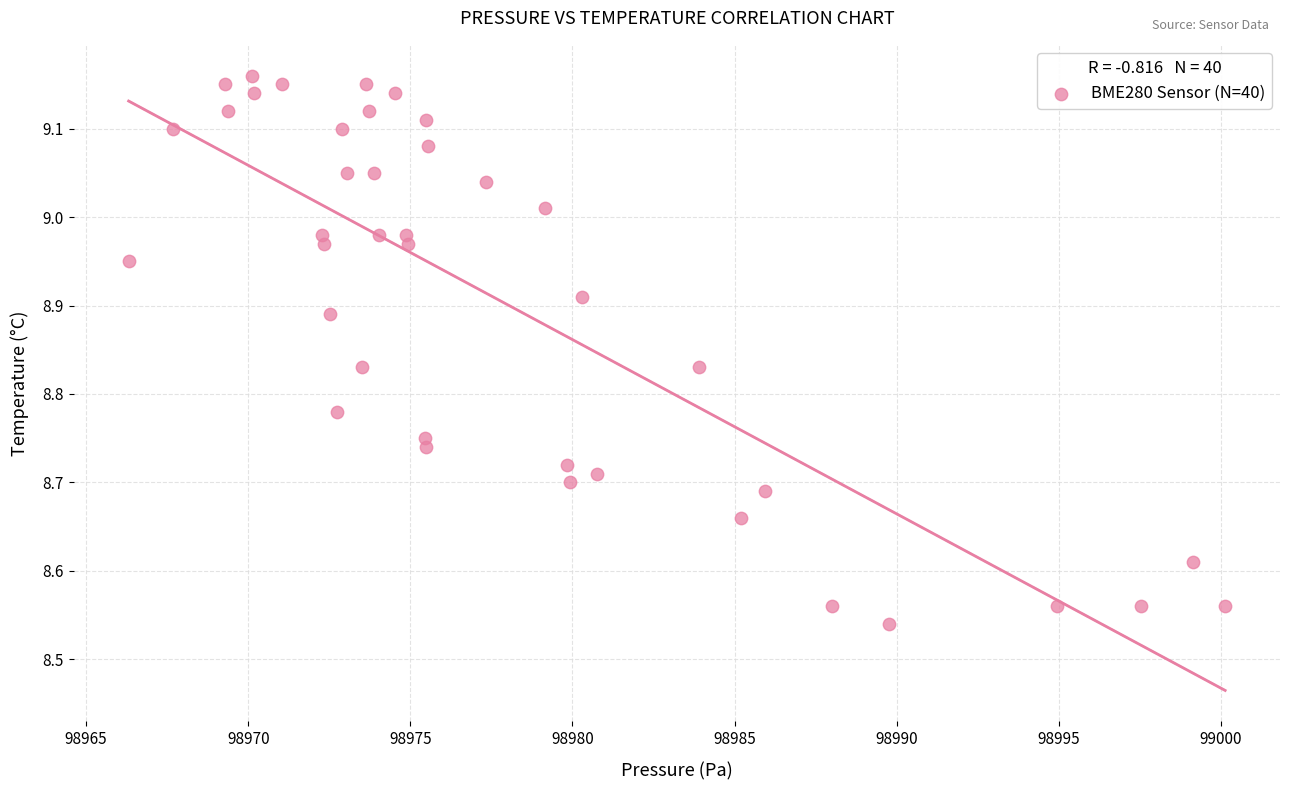

What is the range of Y values (max minus min)?

0.6